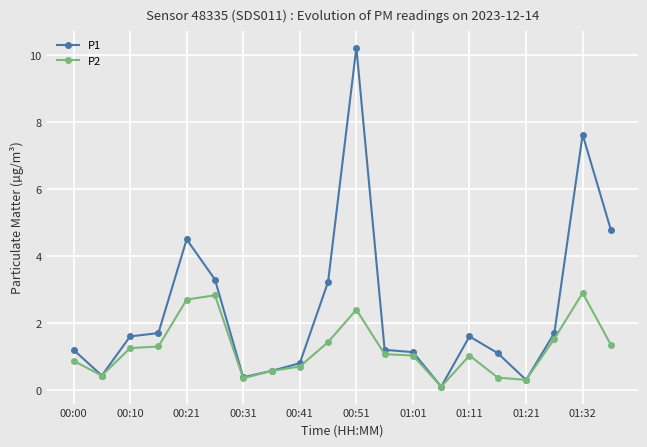

What is the maximum value for P2?

2.9